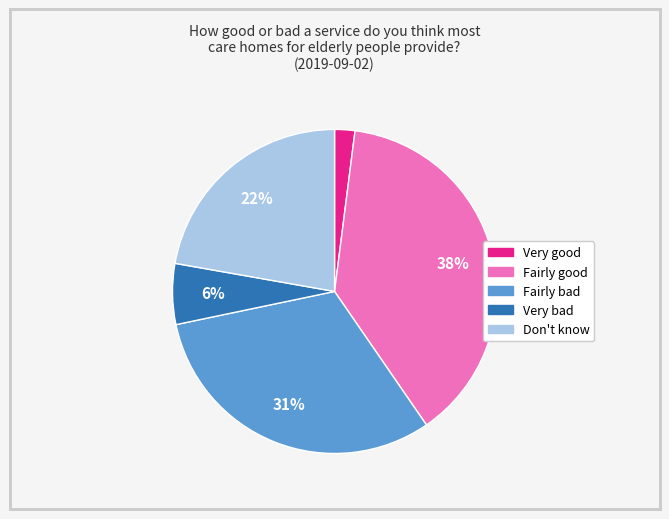

To the nearest percent, what is the average slice percentage?

20%